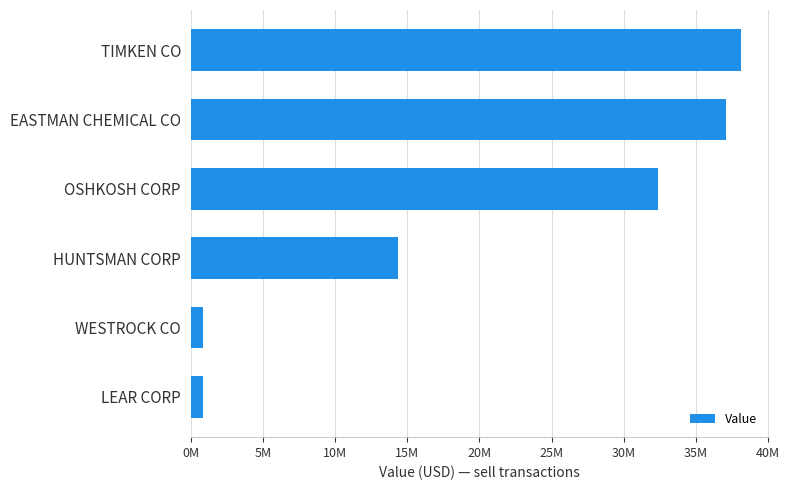

Are the bars horizontal?

Yes